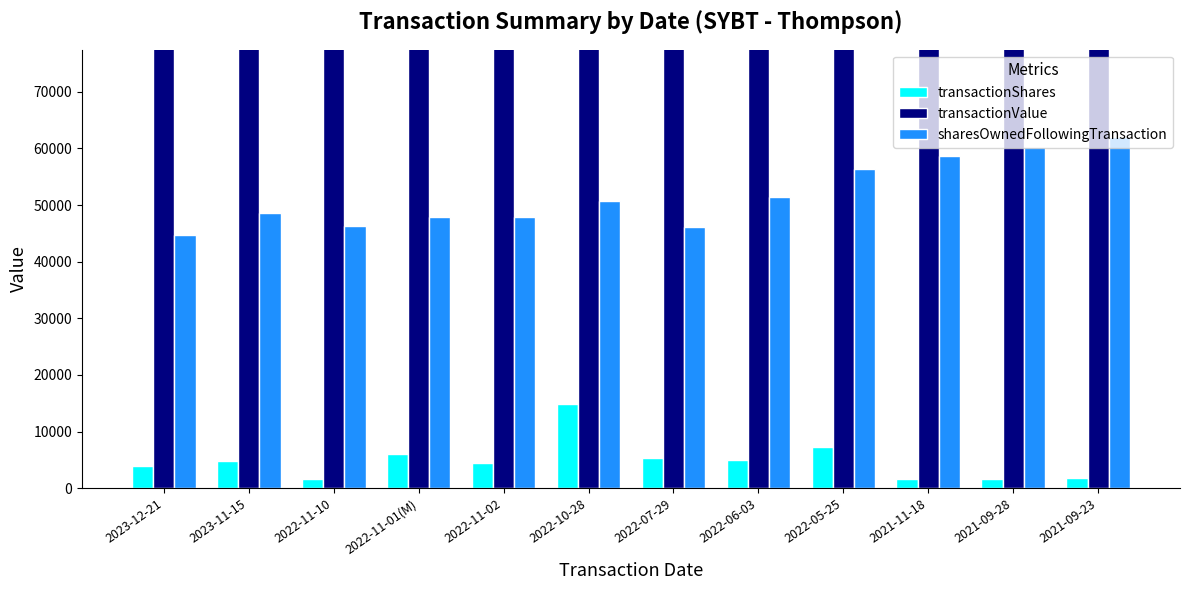

What is the difference between the highest and lowest values at 2022-11-10?

128128